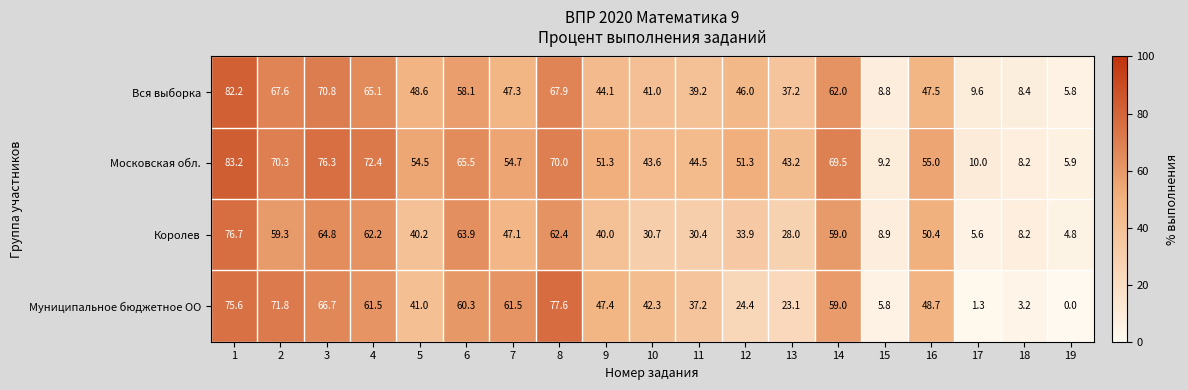

Which series has the largest total across all categories?

Московская обл.